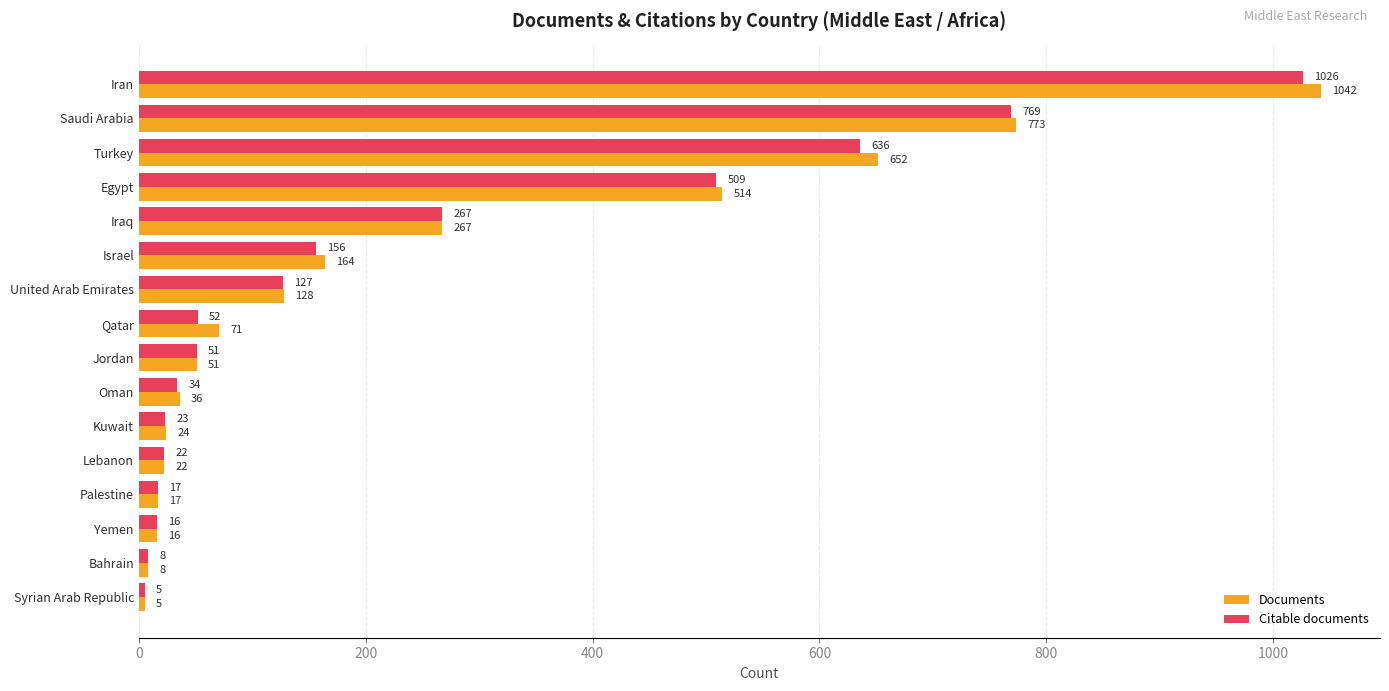

Which series has the largest range (max minus min)?

Documents